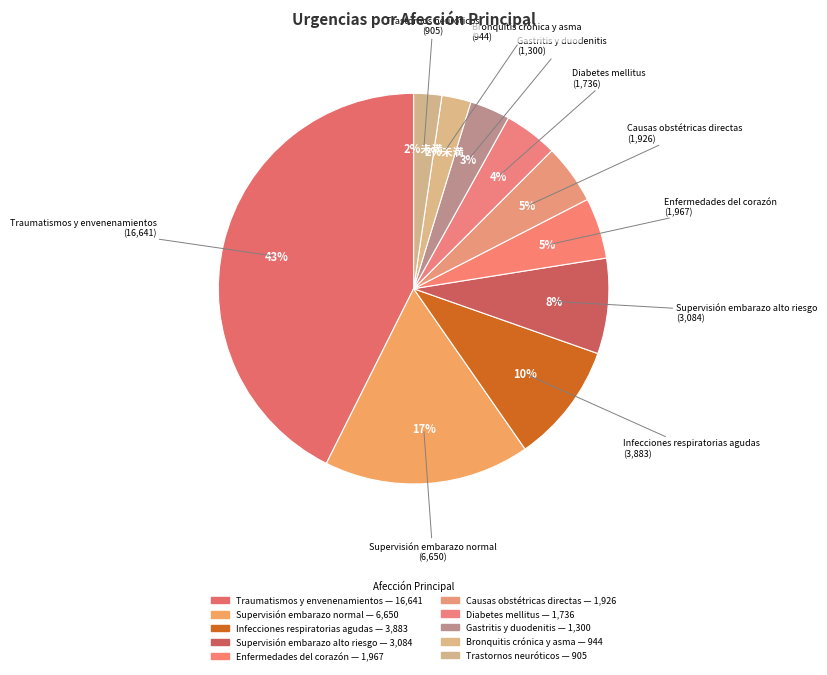

Count the number of slices in the pie.

10